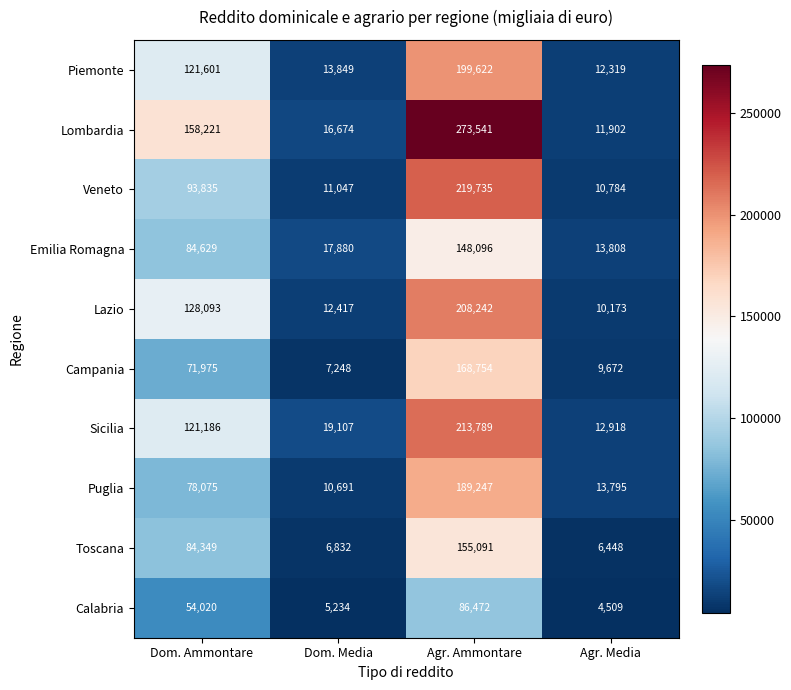

What is the total value across all series at Agr. Ammontare?

1862589